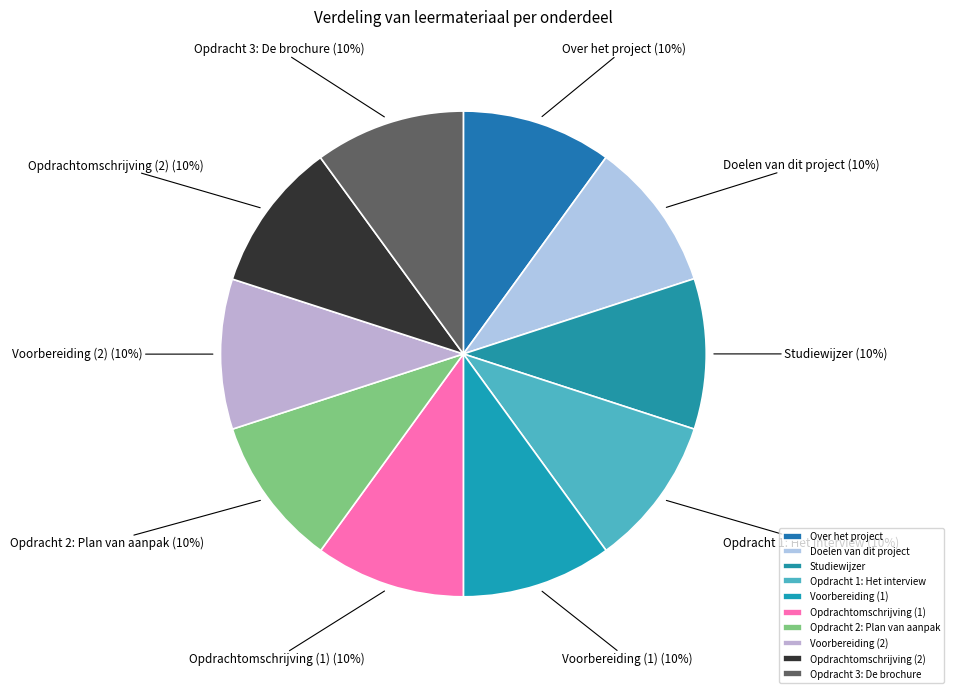

What percentage is the Doelen van dit project slice, to the nearest percent?

10%